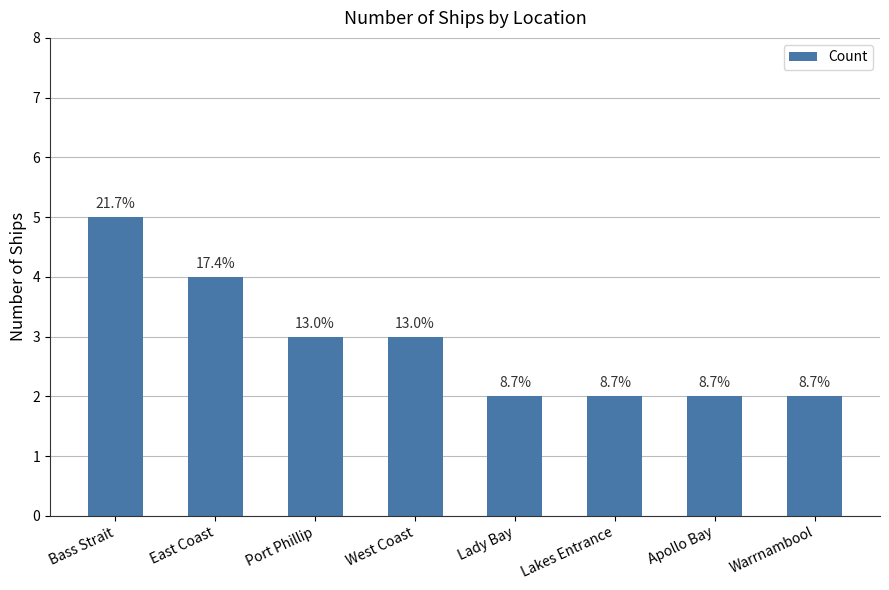

Does the chart contain any negative values?

No